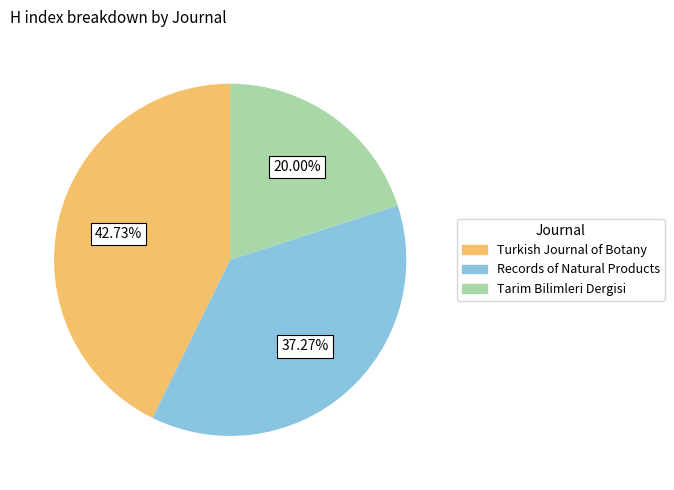

To the nearest percent, what portion does Turkish Journal of Botany represent?

43%